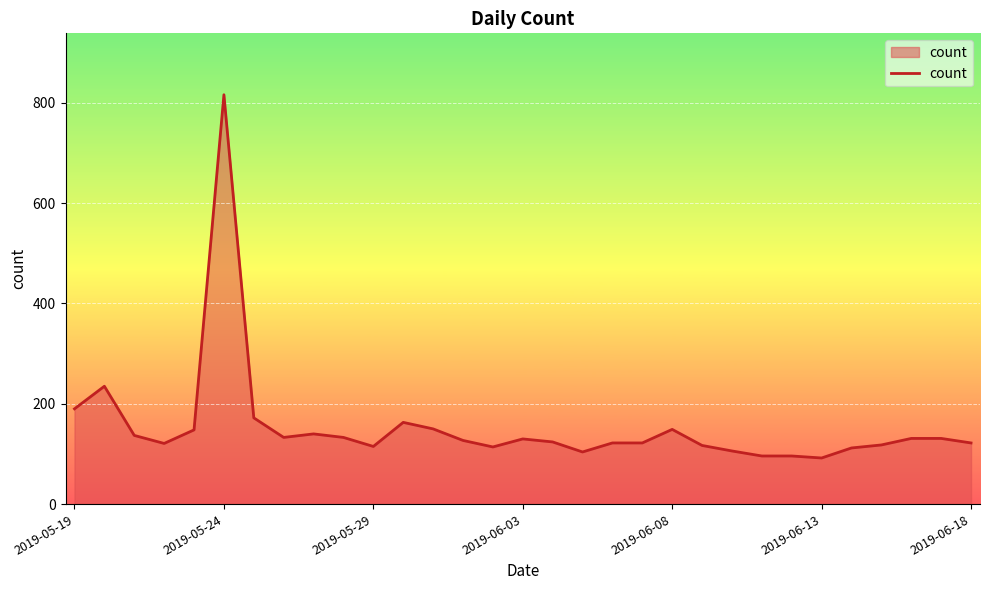

What is the difference between the maximum and minimum values?

724